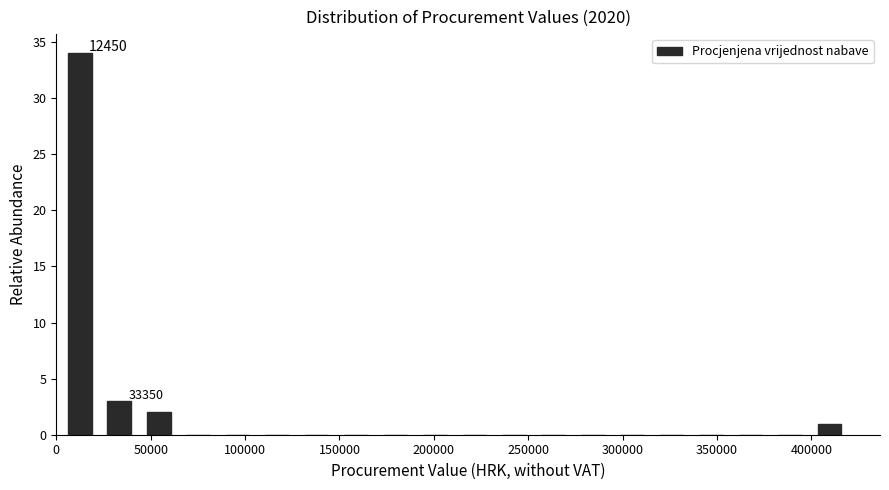

Which range on the x-axis has the tallest bar?

0 to 25000